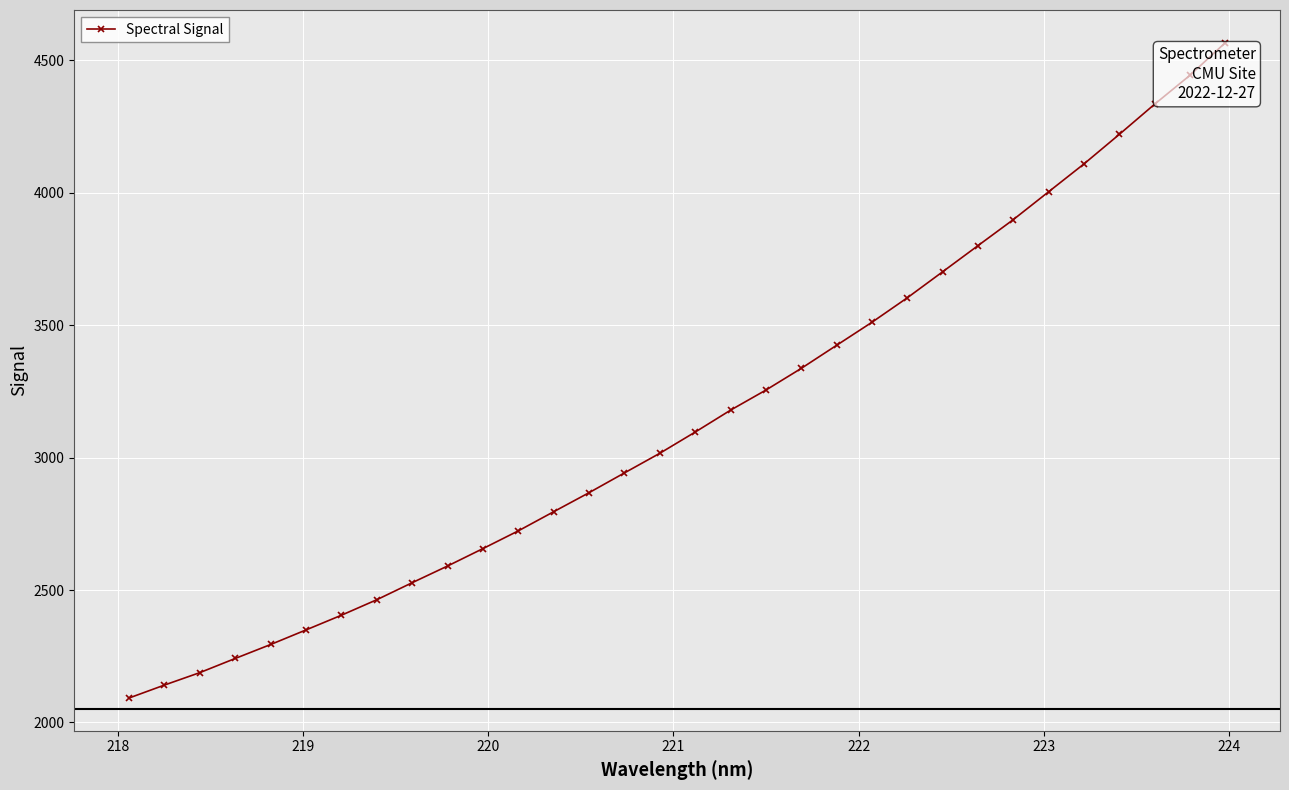

What is the value of the 19th point from the left?

3254.8